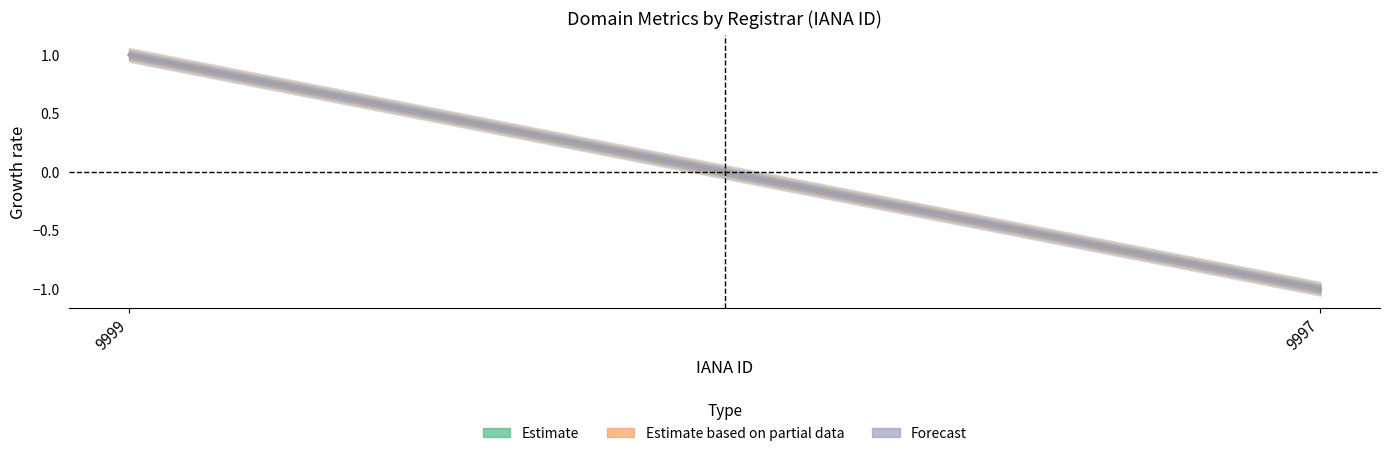

The value of Estimate based on partial data at 9997 is -1.0. True or false?

True